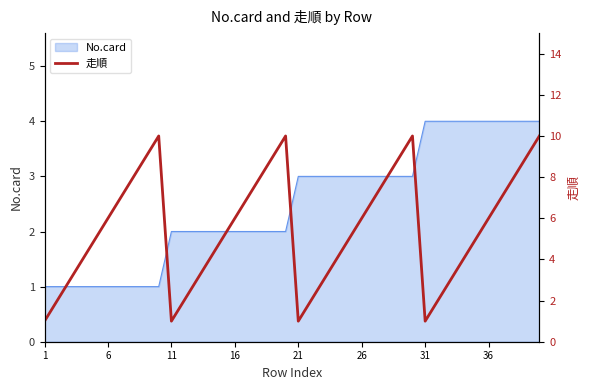

What is the highest value of the No.card series?

4